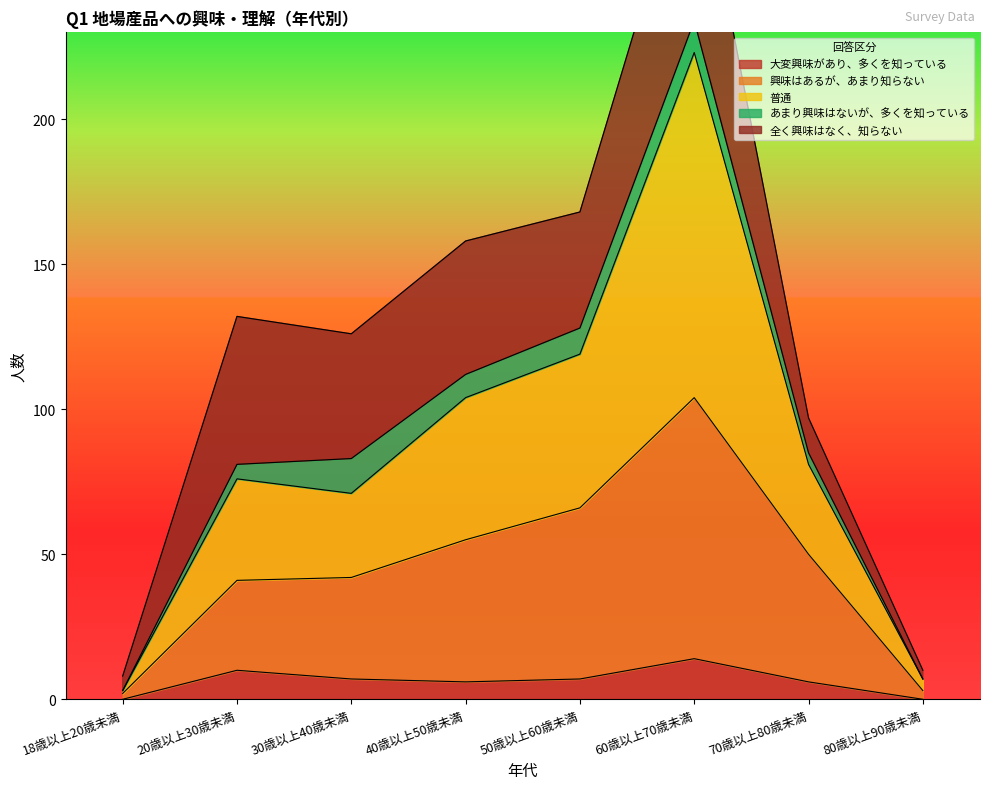

The value of 興味はあるが、あまり知らない at 30歳以上40歳未満 is 9. True or false?

False